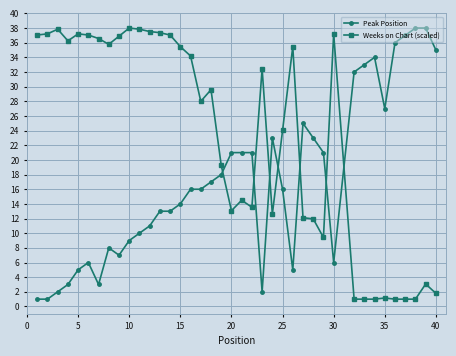

How many categories are shown in the chart?

39